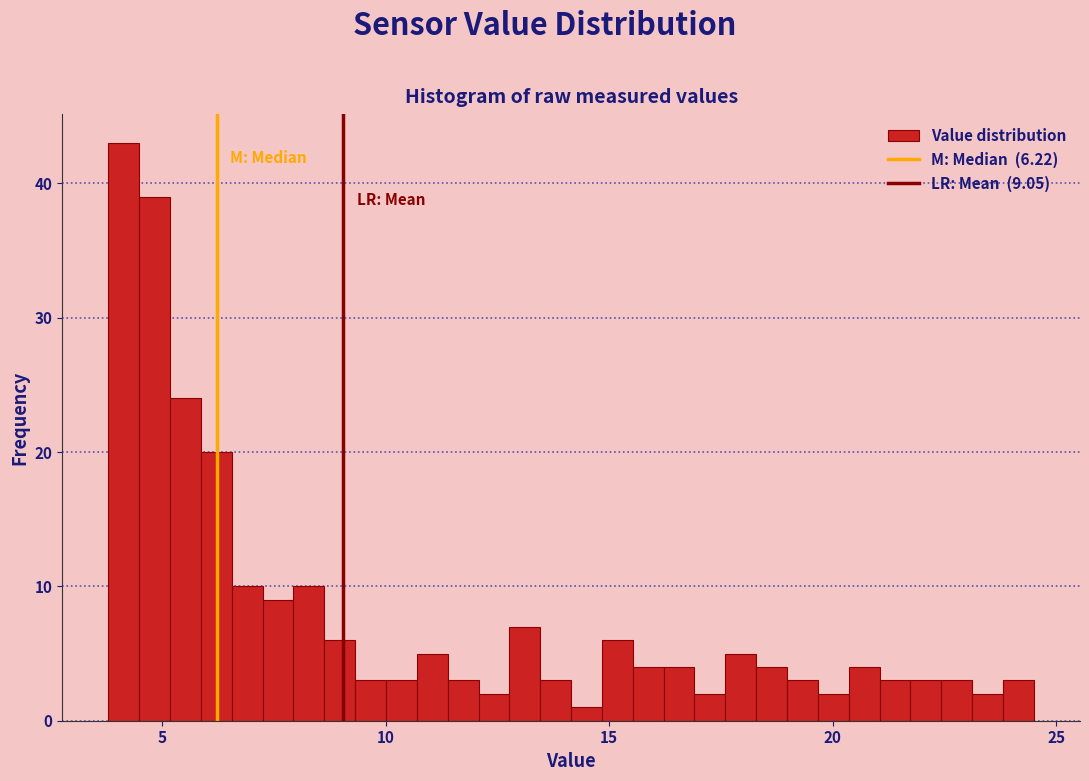

Around what value on the x-axis is the tallest bar? Give the approximate position of its centre, as read against the axis.

4.0